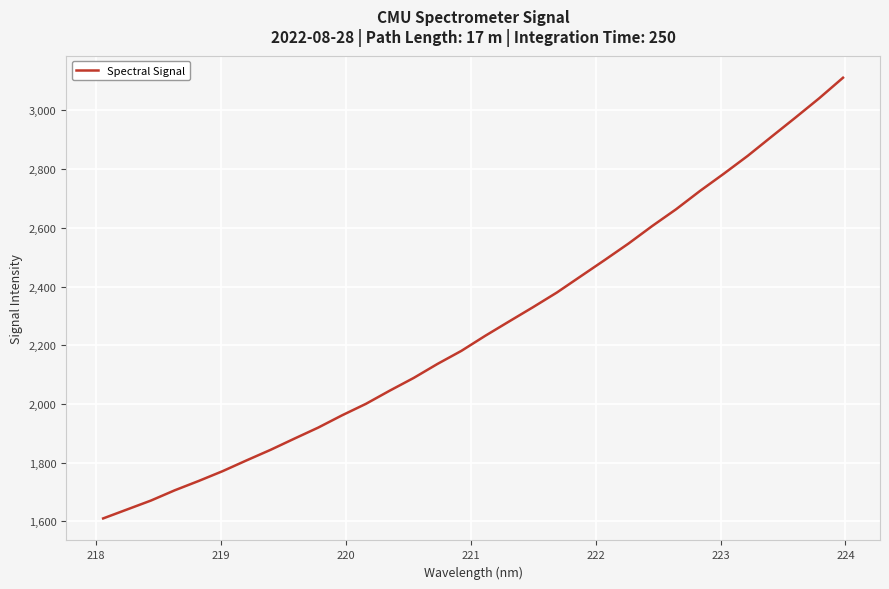

What is the smallest value displayed?

1609.6